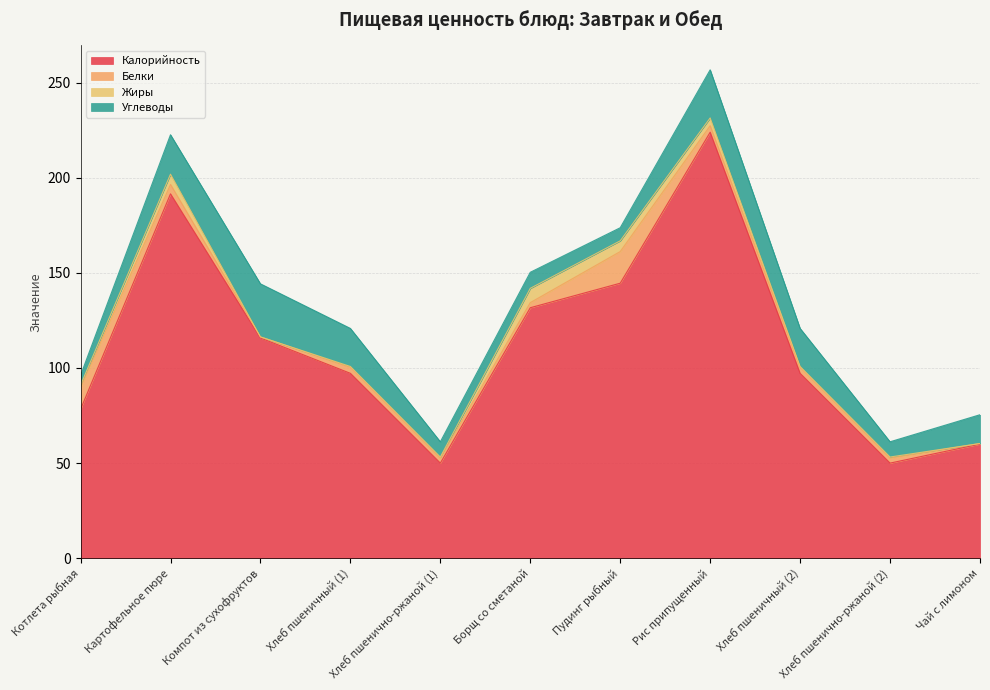

True or false: Белки and Калорийность intersect in this chart.

False